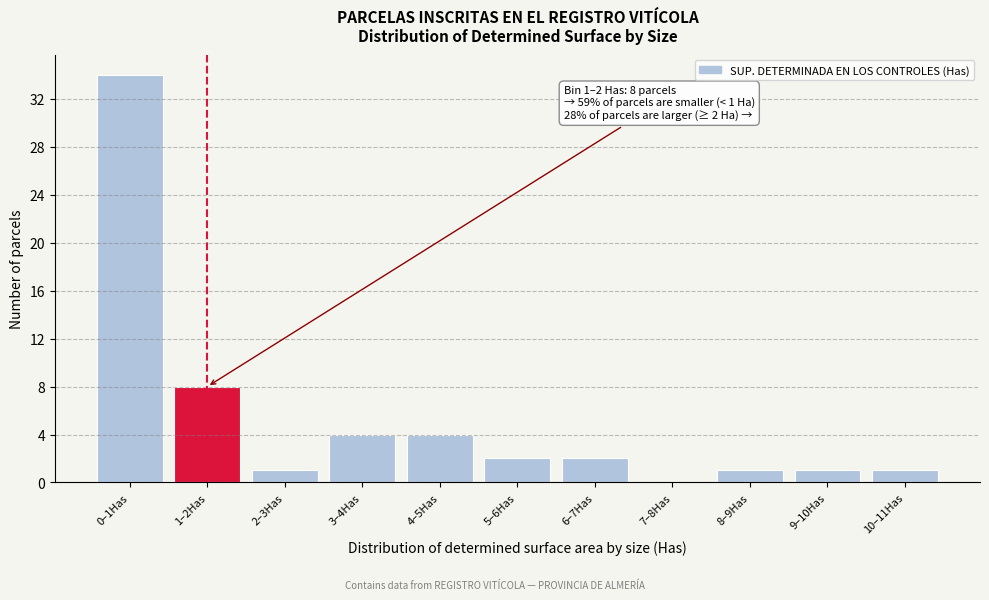

Reading left to right, transcribe all the data shown in this chart.

0–1Has=34	1–2Has=8	2–3Has=1	3–4Has=4	4–5Has=4	5–6Has=2	6–7Has=2	7–8Has=0	8–9Has=1	9–10Has=1	10–11Has=1